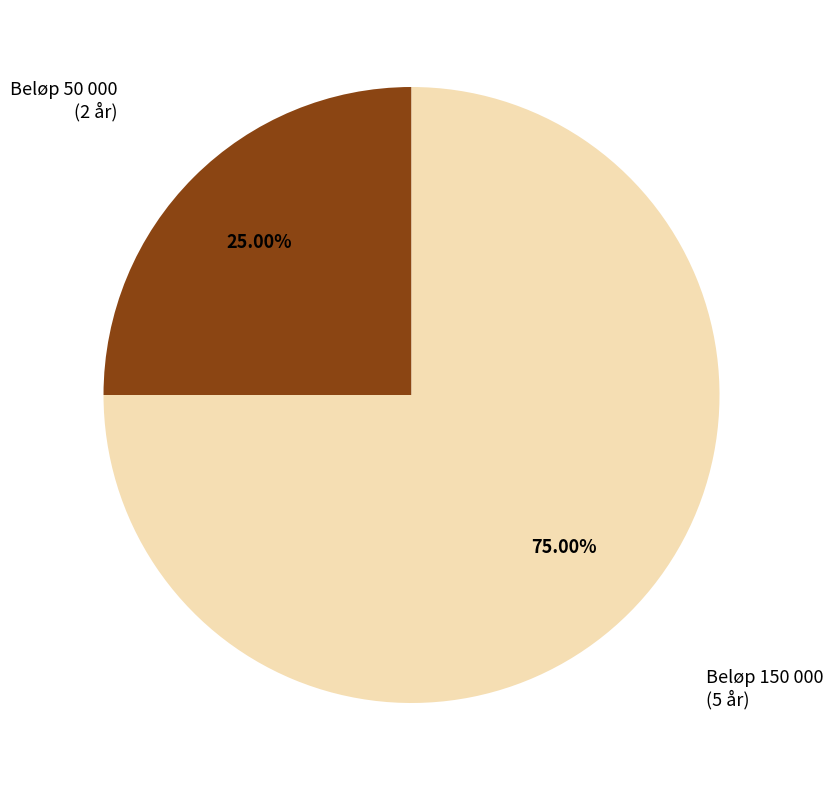

Does any single category account for the majority?

Yes